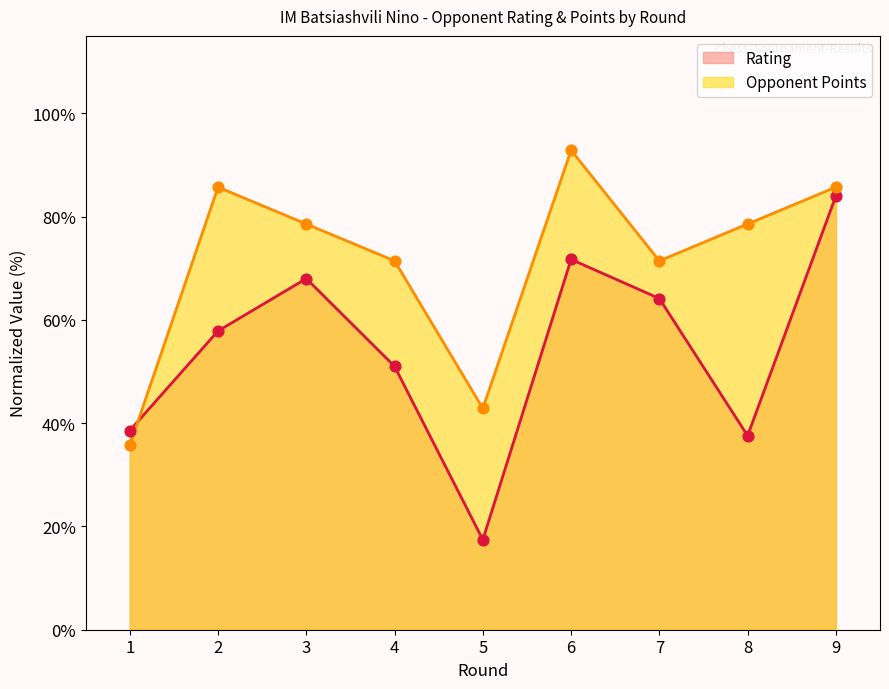

At which category is the sum across all series the highest?

9